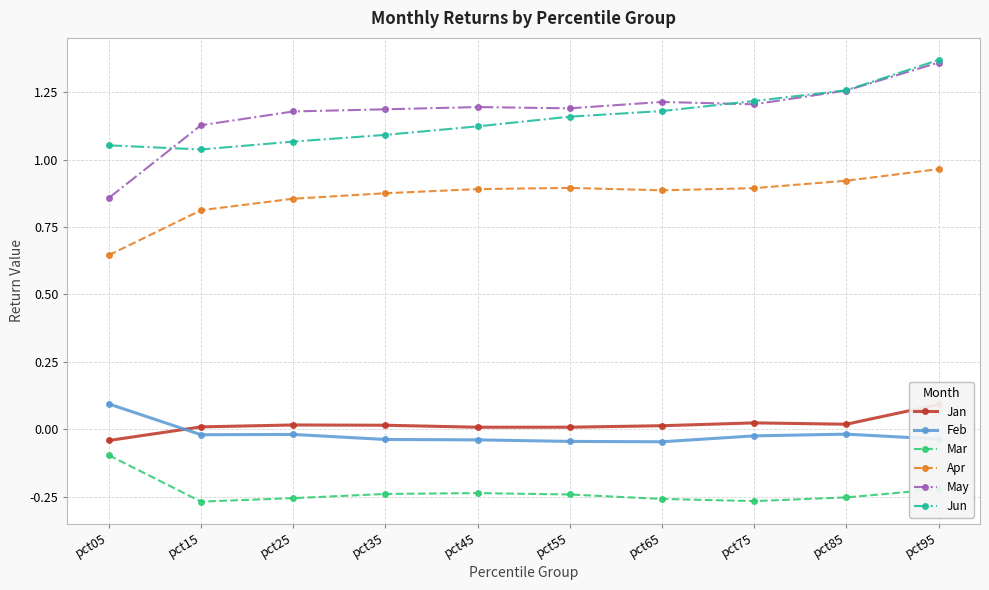

True or false: Jan and Apr cross at least once.

False